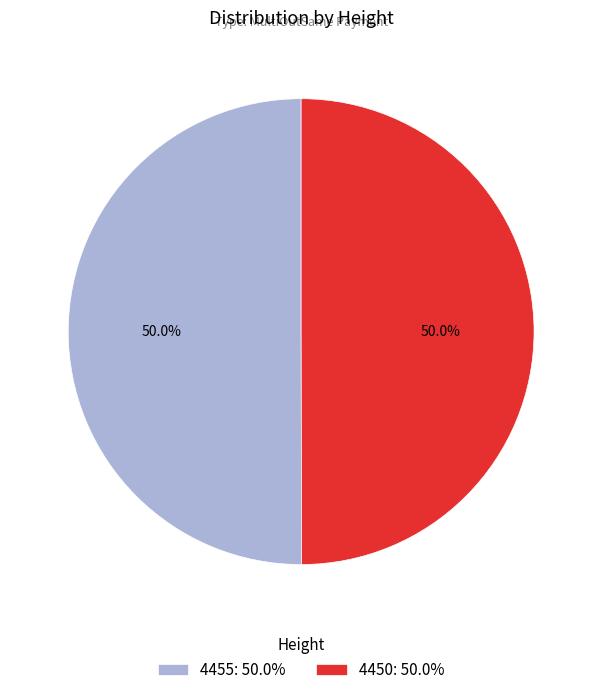

The 4450 slice represents 63% of the pie. True or false?

False